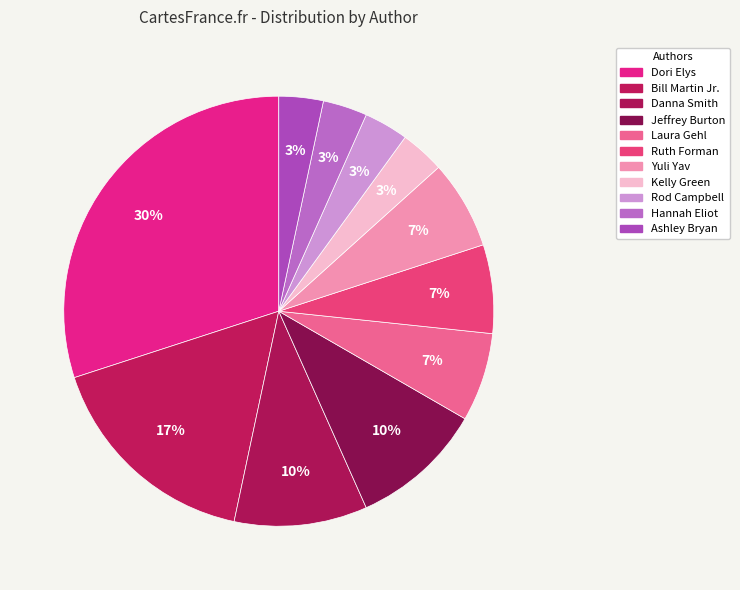

Rank the categories by value from lowest to highest.

Kelly Green, Rod Campbell, Hannah Eliot, Ashley Bryan, Laura Gehl, Ruth Forman, Yuli Yav, Danna Smith, Jeffrey Burton, Bill Martin Jr., Dori Elys